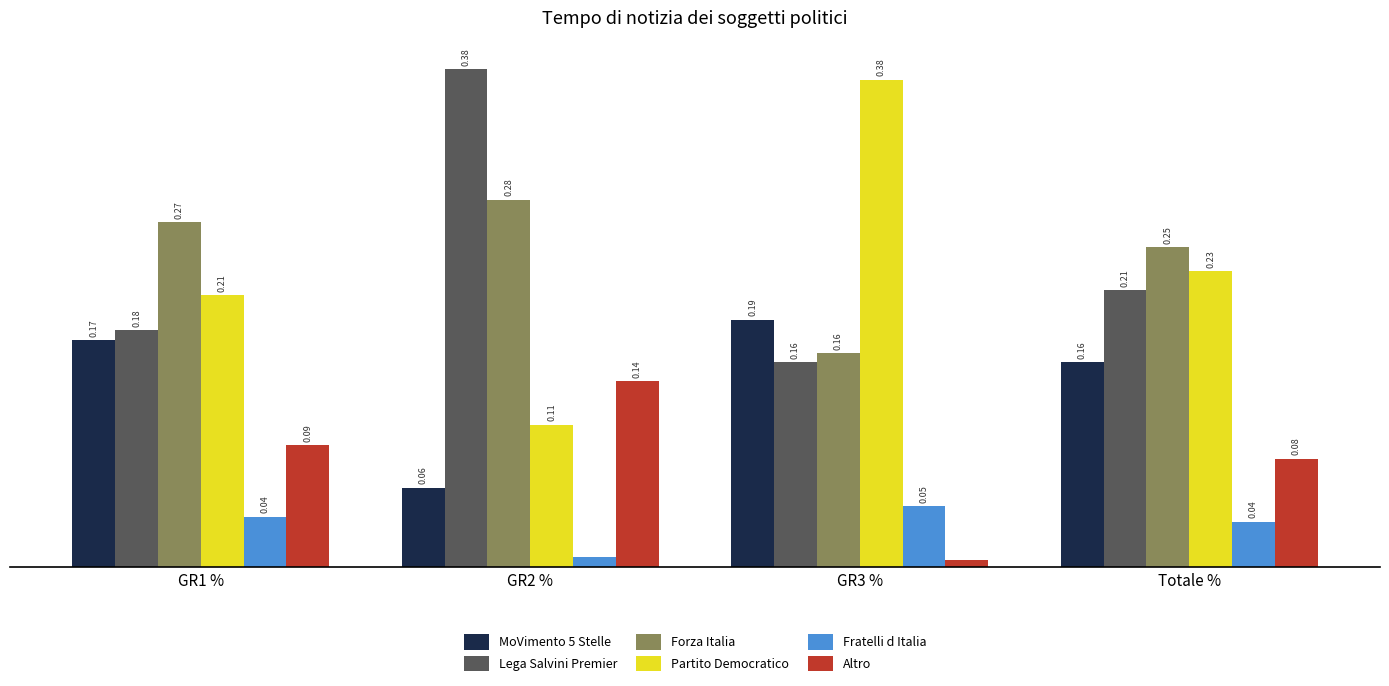

At Totale %, list the series in order from largest to smallest.

Forza Italia, Partito Democratico, Lega Salvini Premier, MoVimento 5 Stelle, Altro, Fratelli d Italia